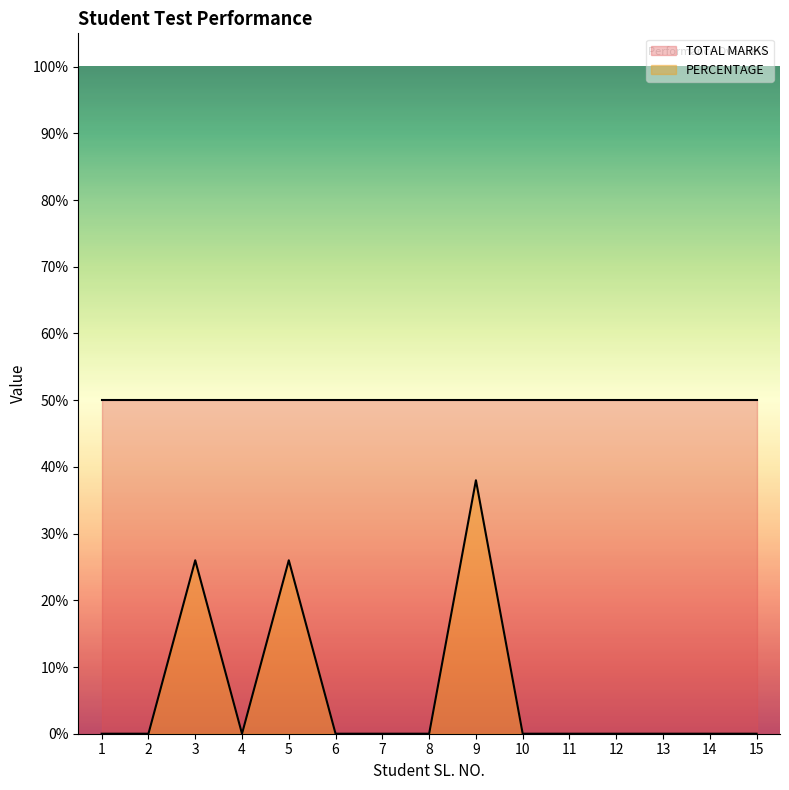

At which category does the data reach its first local peak?

3